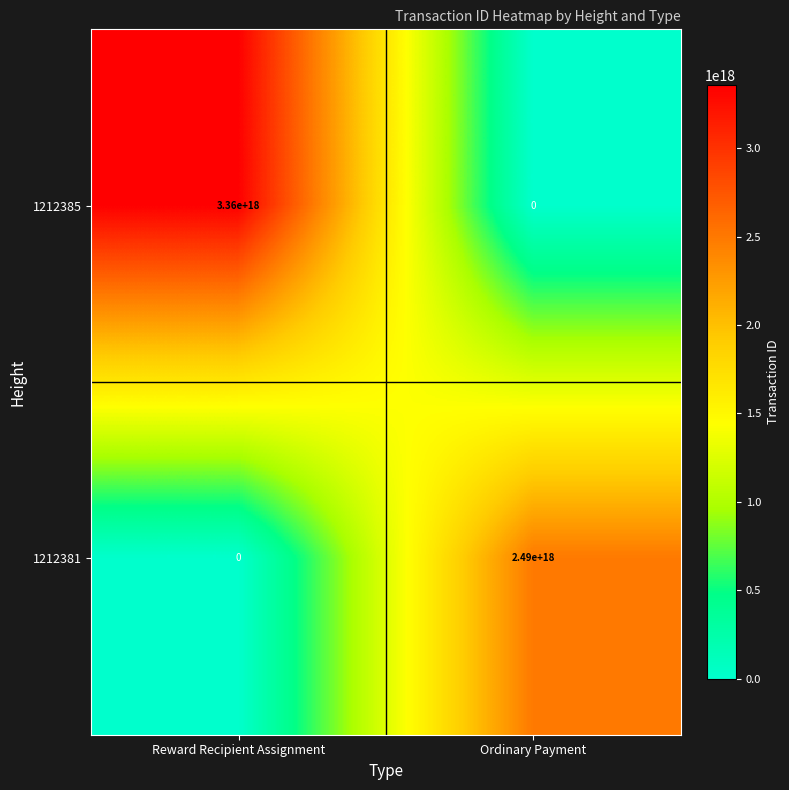

List the series in order of their overall mean, lowest first.

1212381, 1212385